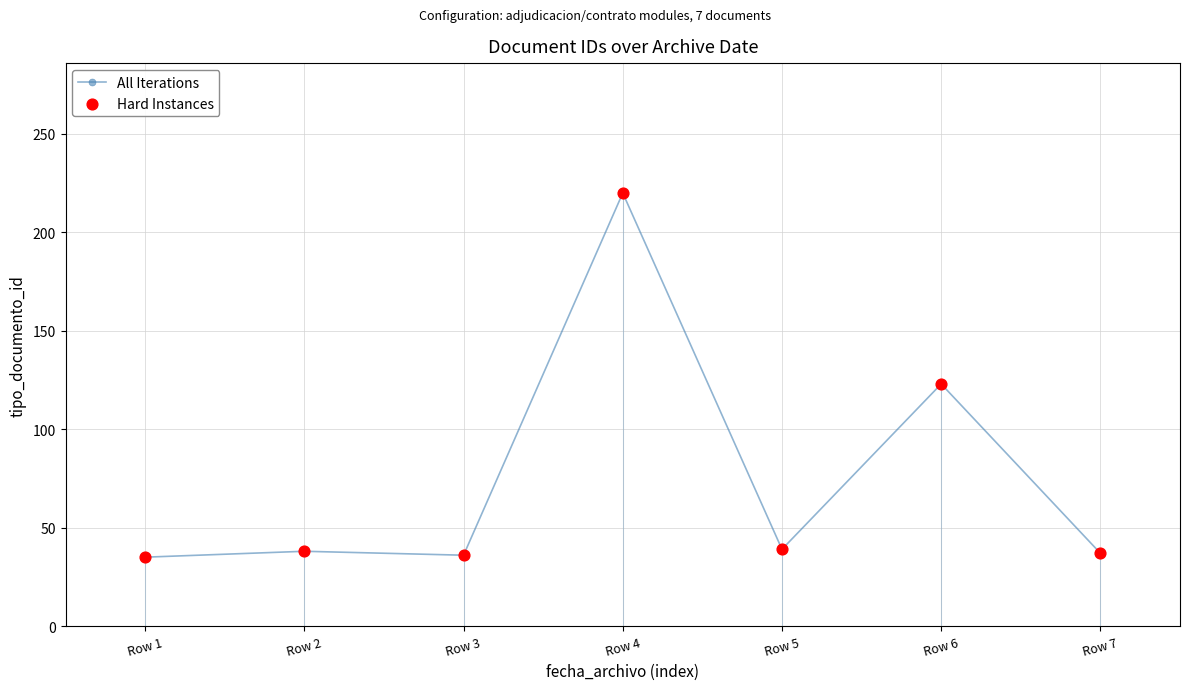

Approximately how many times larger is the value at Row 4 compared to Row 3?

6.1